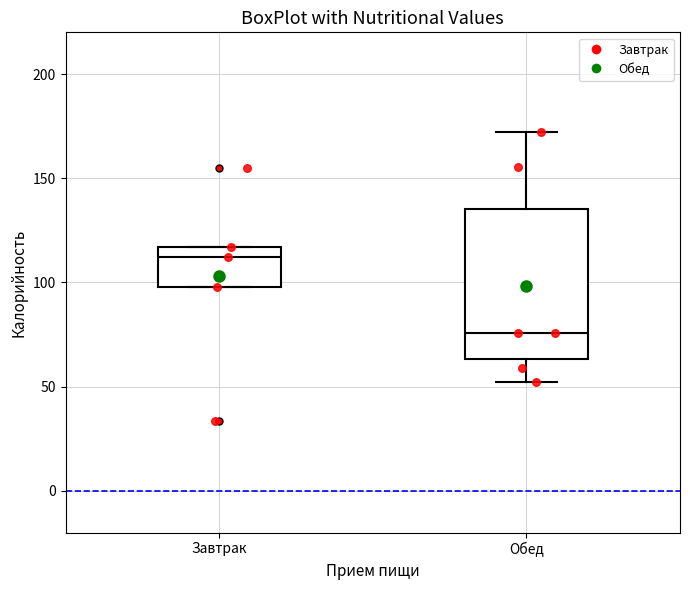

Reading left to right, transcribe this box plot: for each box, give where its median line is, the range the box spans, and where its two whiskers end, as read against the y-axis. The values are not printed on the chart, so give them approximately, as read against the axis.

Завтрак: median 110, box 100 to 115, whiskers 100 to 115
Обед: median 75, box 65 to 135, whiskers 50 to 170